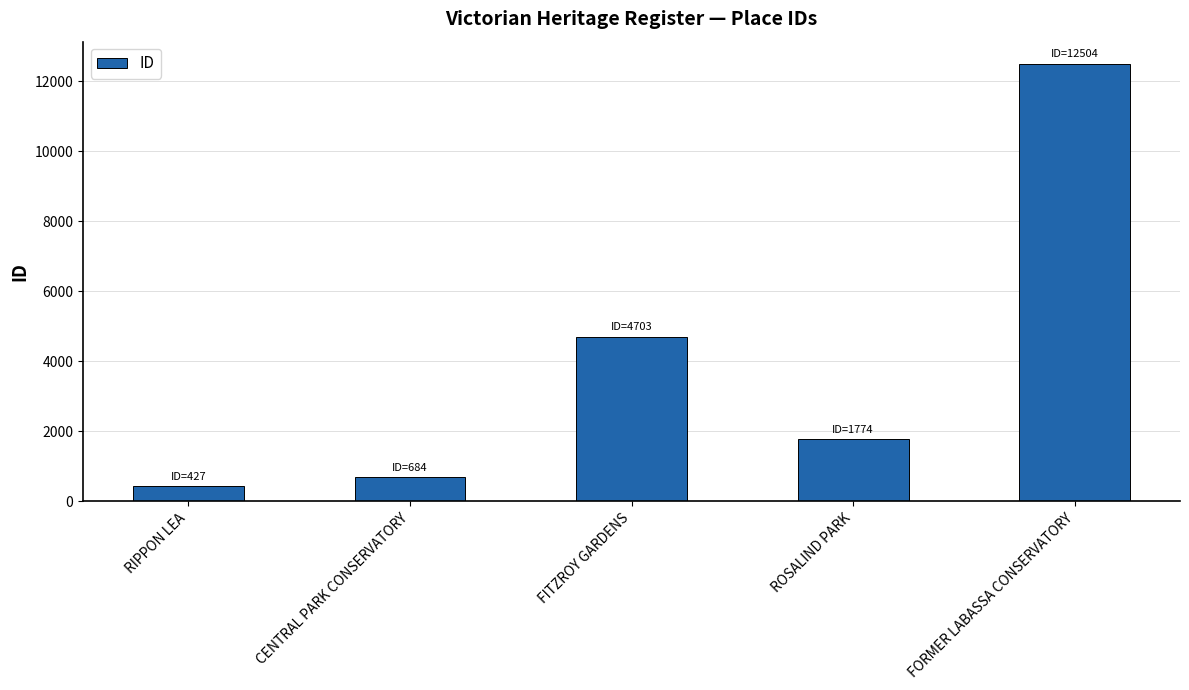

How many bars are there in total?

5